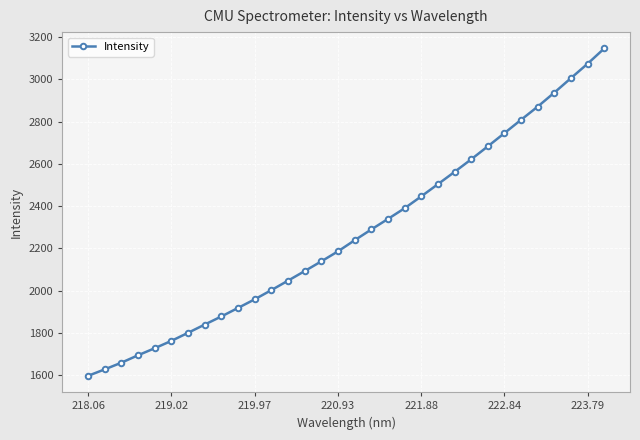

How many categories are shown in the chart?

32